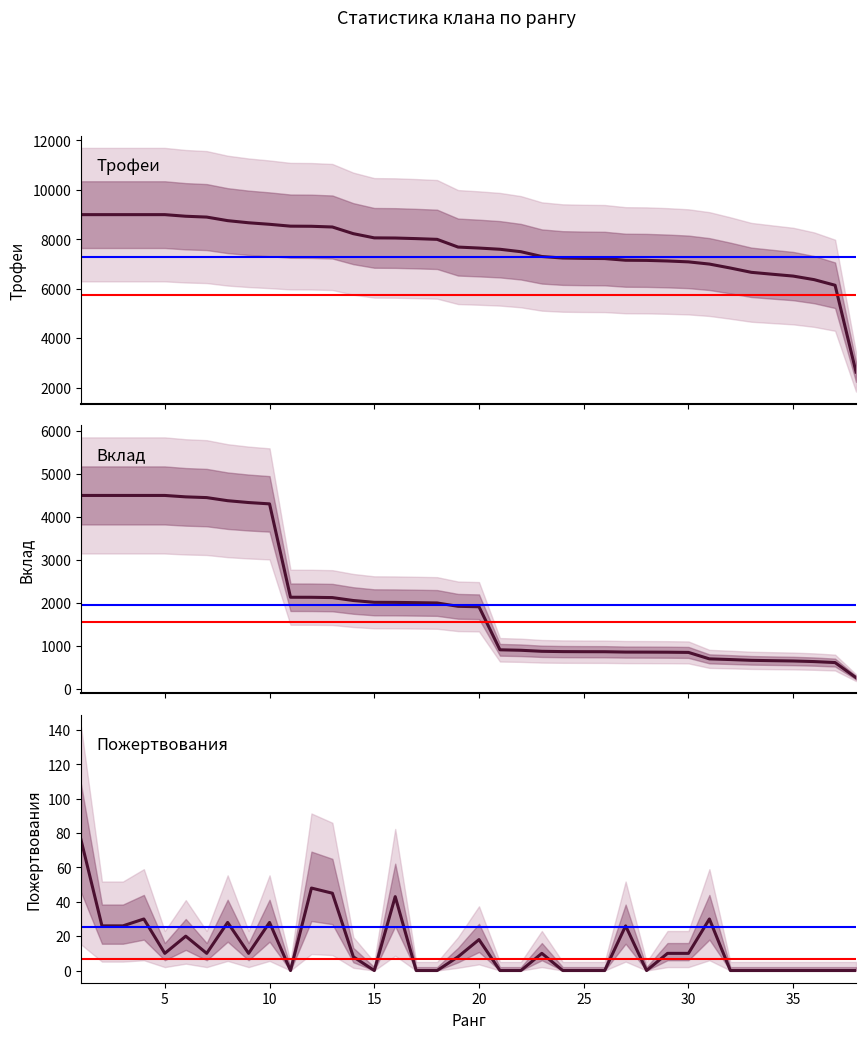

True or false: Вклад has more than 1 interior local peaks.

False